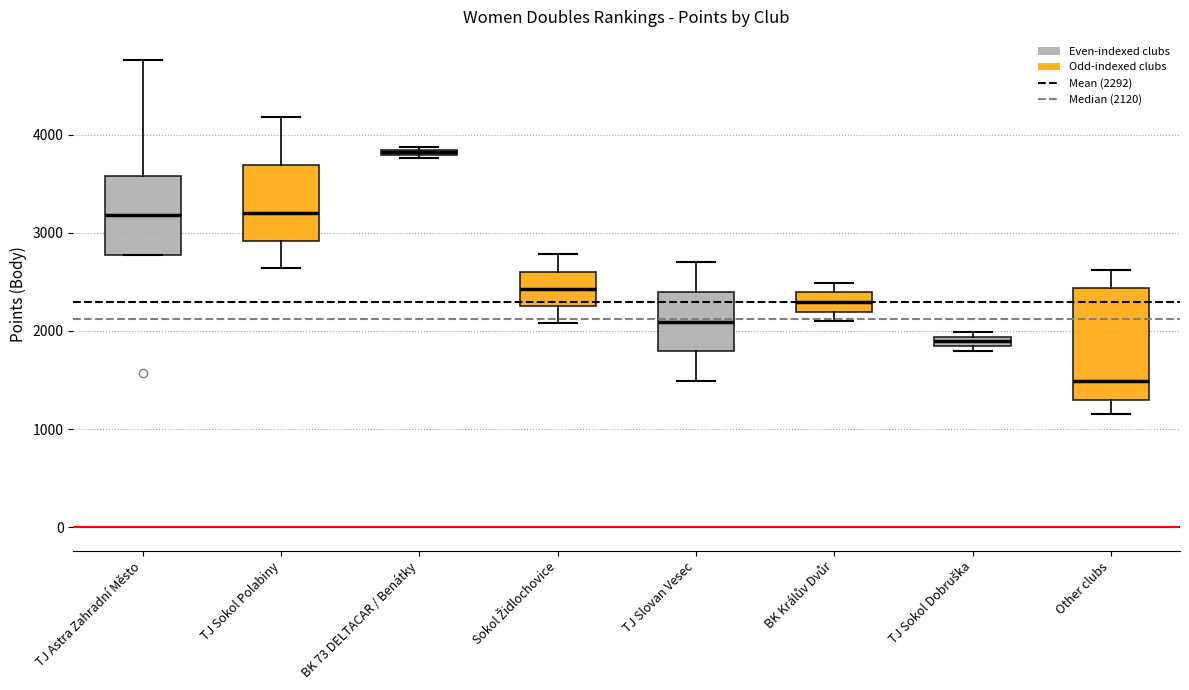

Where is the lower edge of the box for BK 73 DELTACAR / Benátky on the y-axis? The values are not printed on the chart, so give them approximately, as read against the axis.

3800